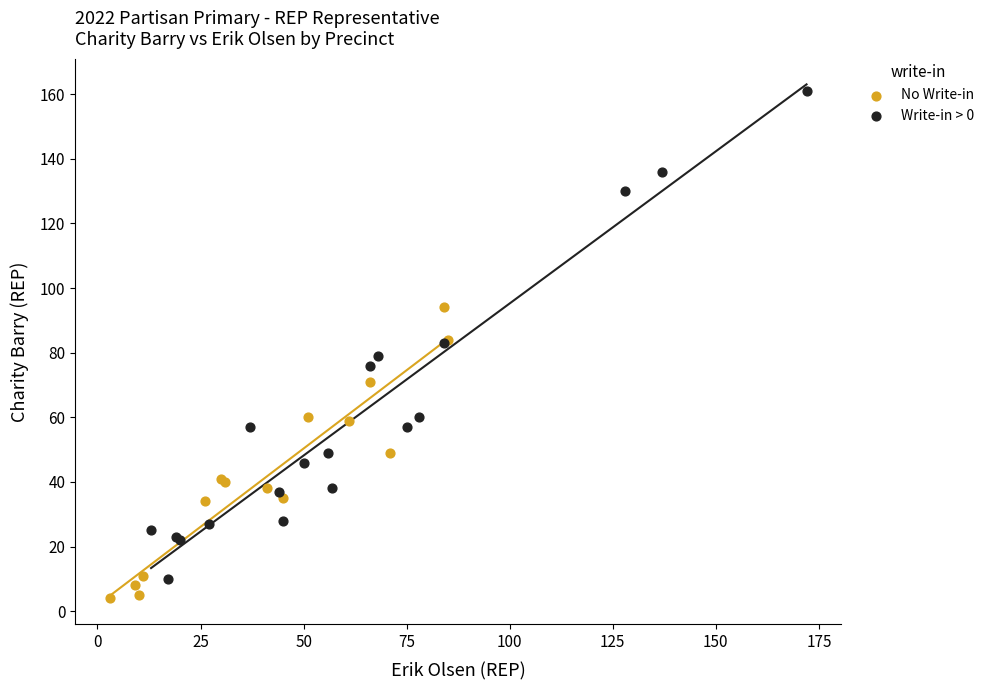

Which series reaches the maximum Y coordinate?

Write-in > 0